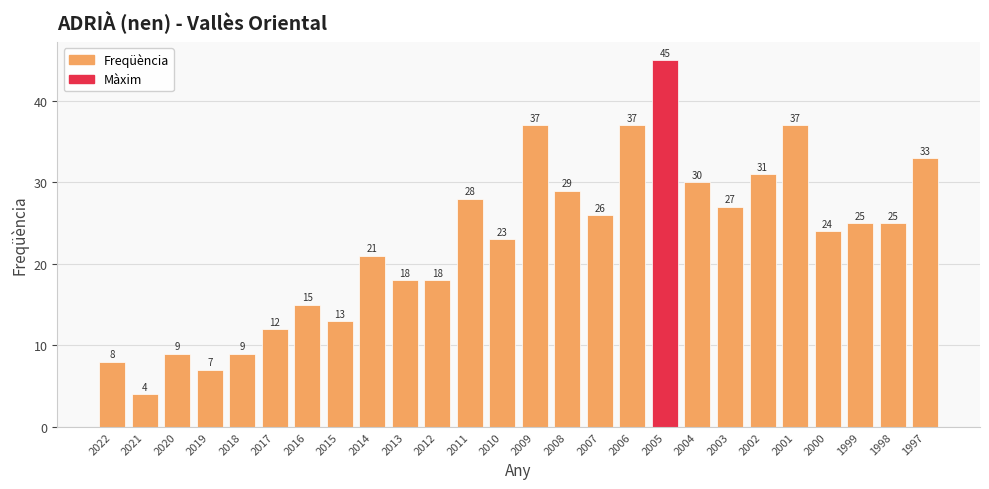

Between 2000 and 2003, which is larger?

2003